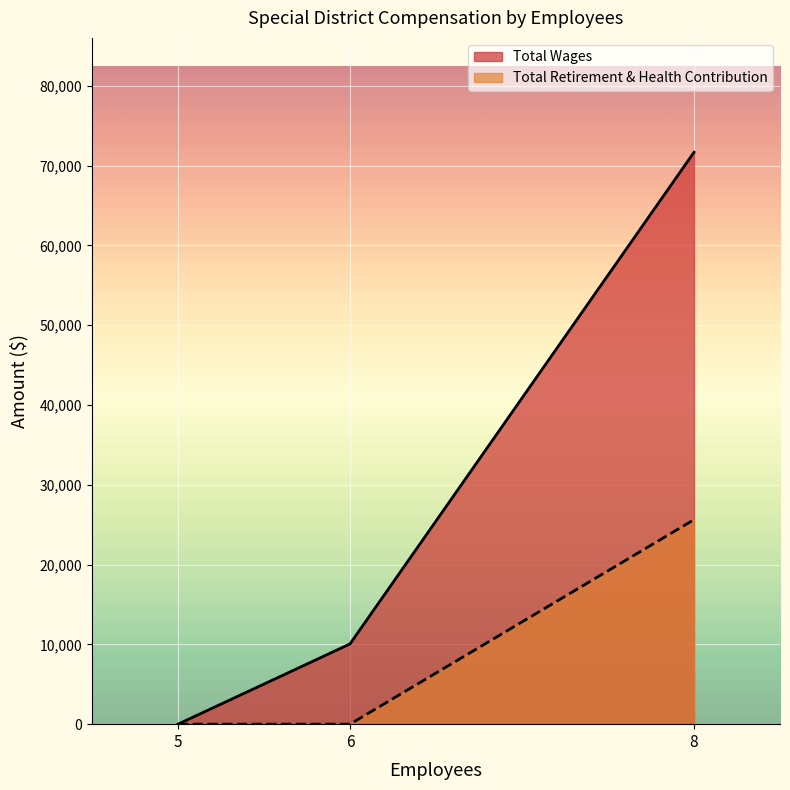

Which series has the largest total across all categories?

Total Wages